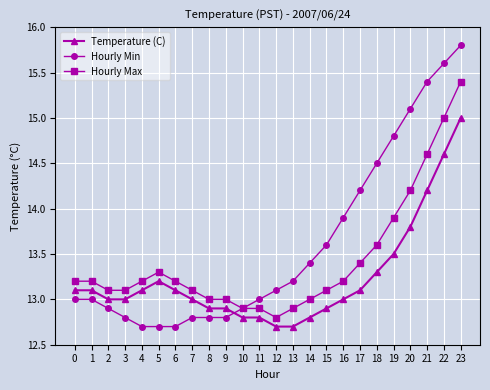

What is the sum of all Hourly Max values?

322.3